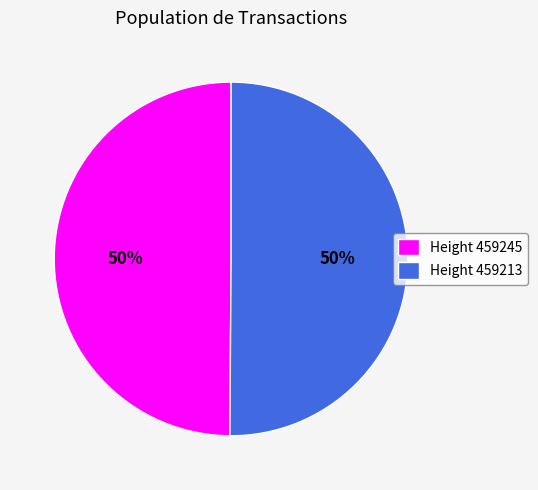

To the nearest percent, what portion does Height 459245 represent?

50%